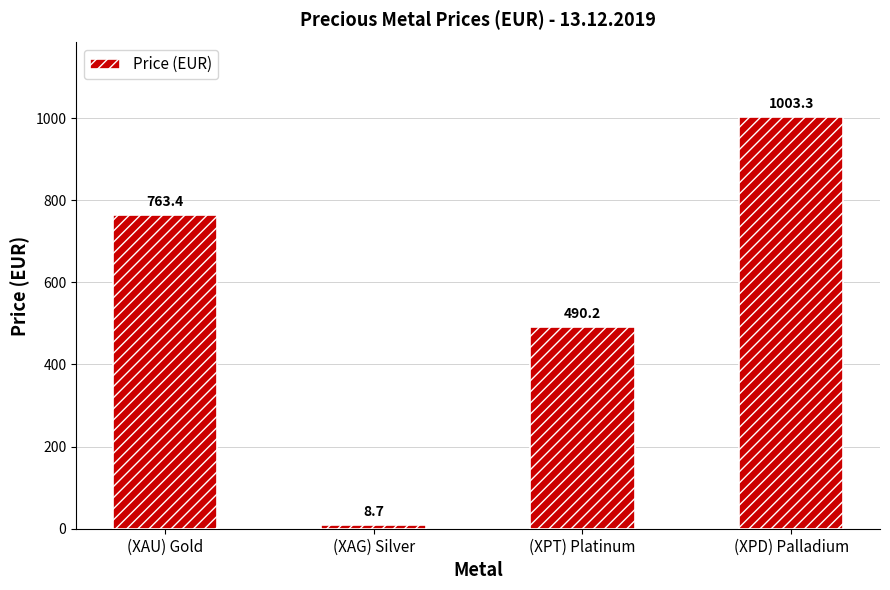

What is the greatest value displayed?

1003.3